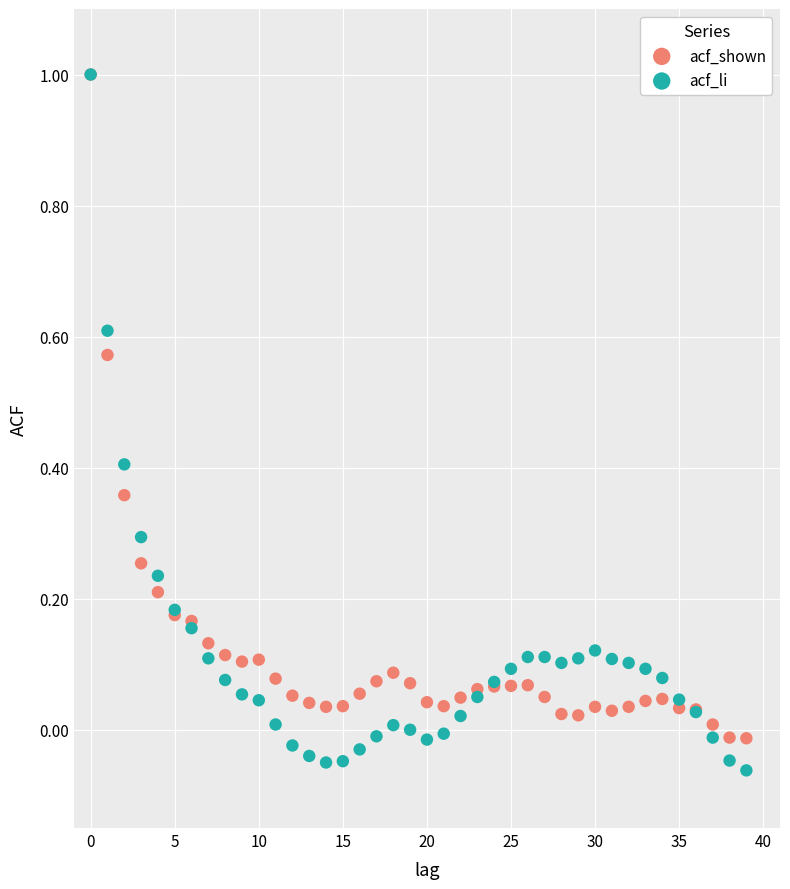

What are all the series names shown in the legend?

acf_shown, acf_li